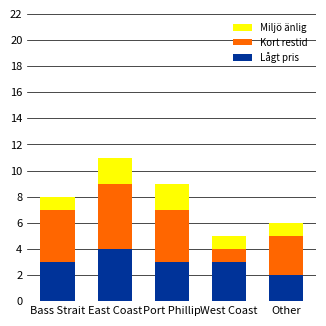

At which category is the sum across all series the highest?

East Coast